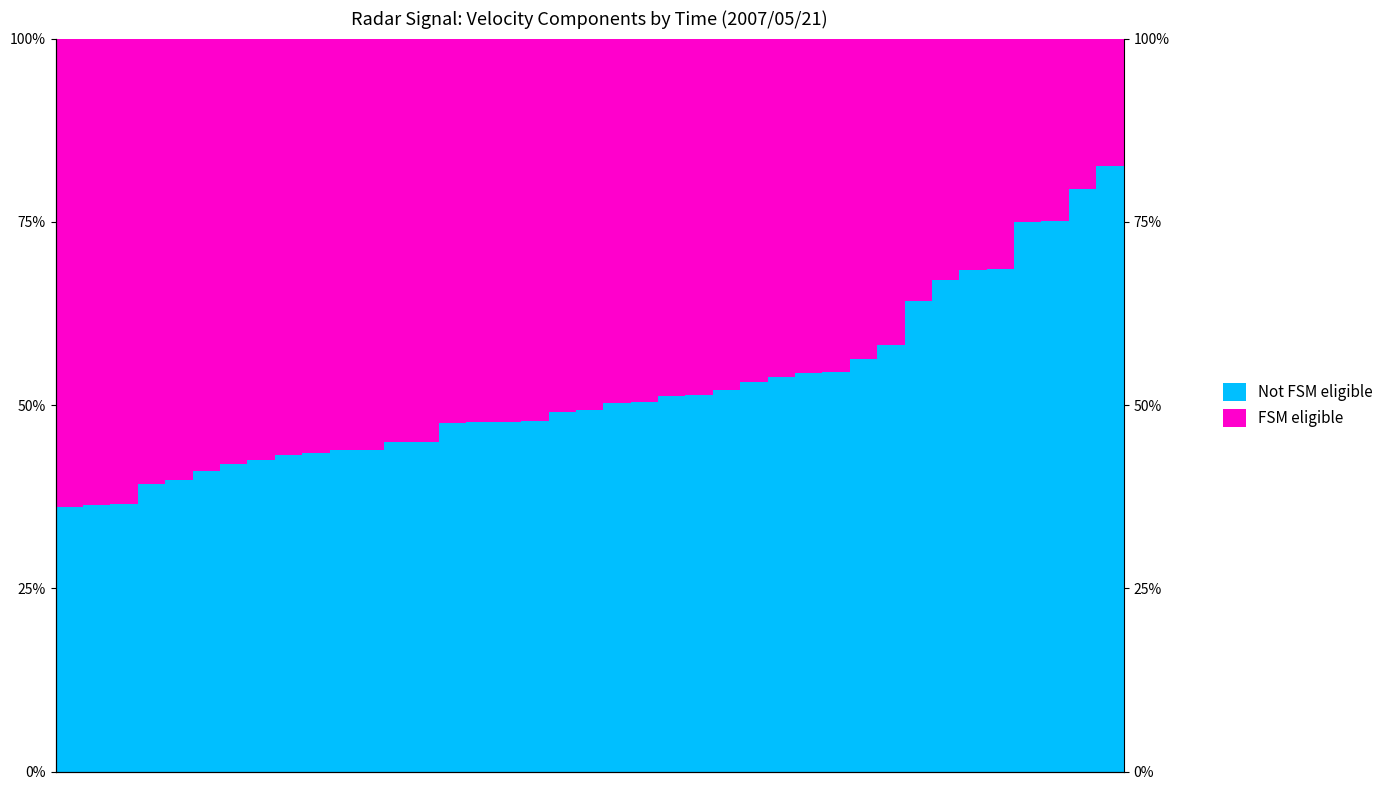

What is the total value across all series at 28?

100.0